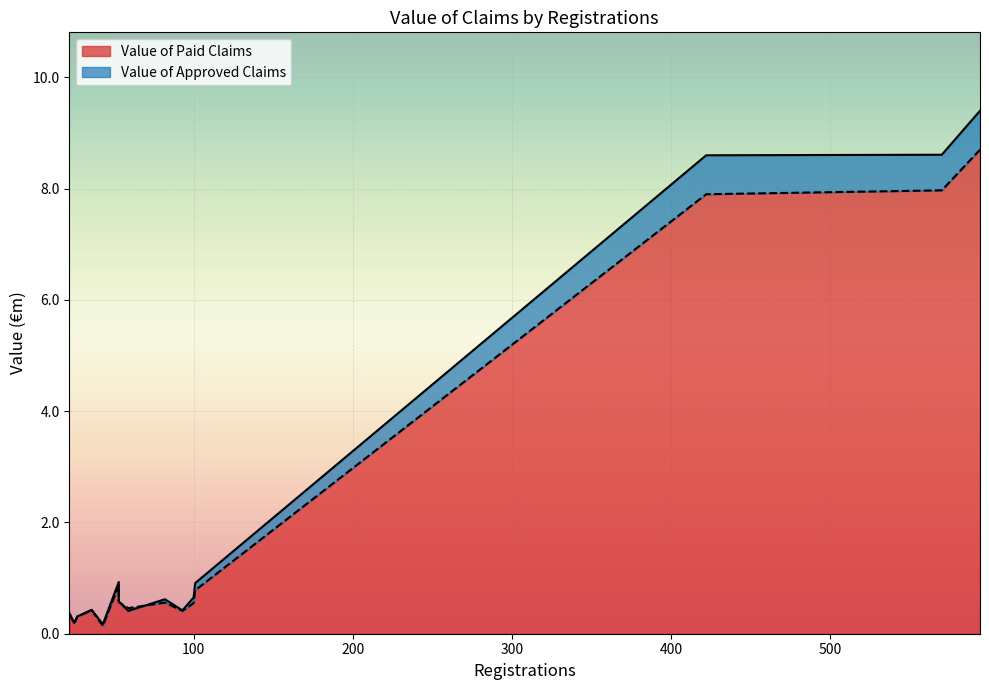

What is the average value of the Value of Paid Claims series?

2.0